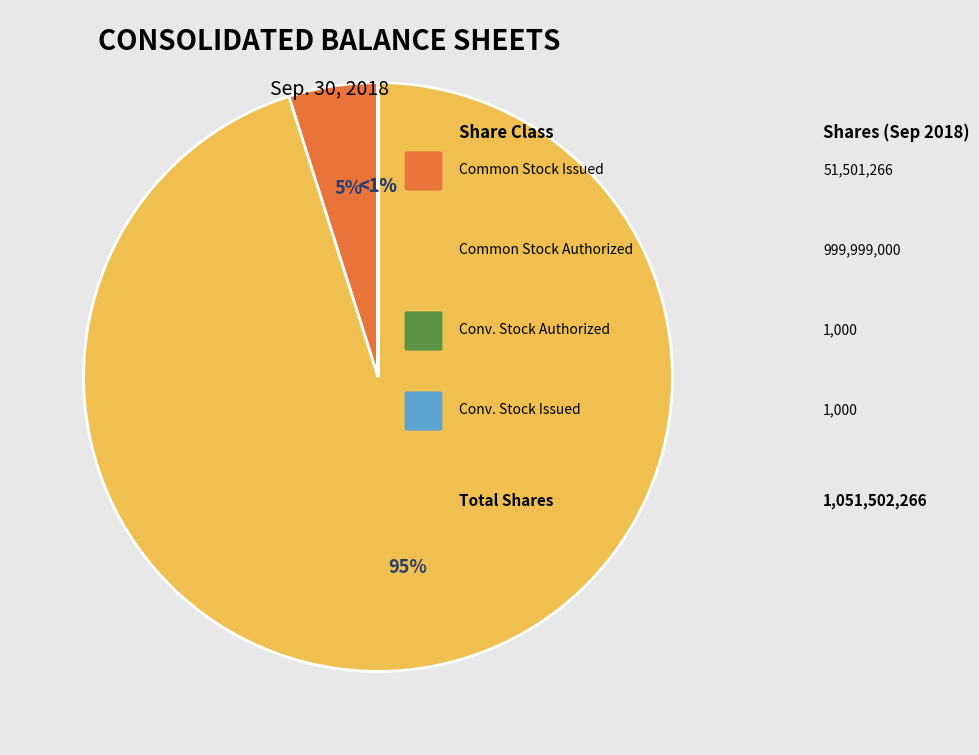

Count the number of slices in the pie.

4